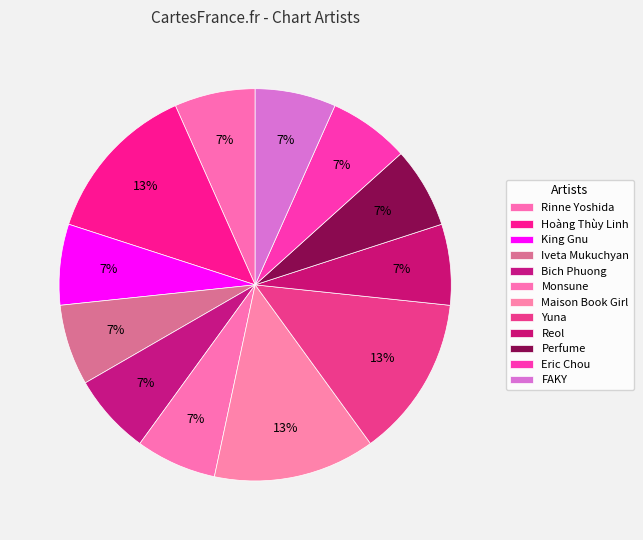

To the nearest percent, what portion does Maison Book Girl represent?

13%